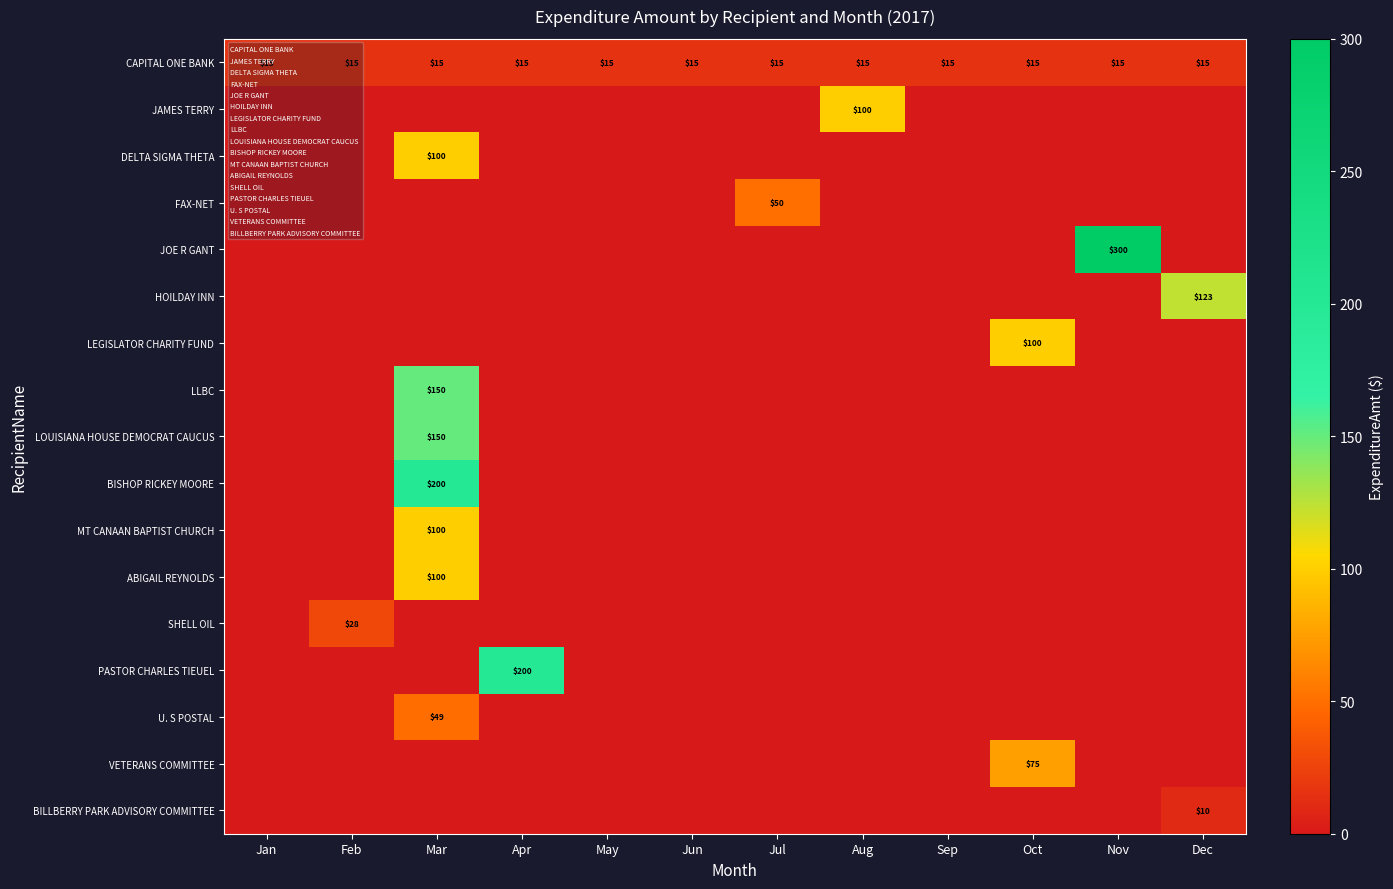

True or false: LEGISLATOR CHARITY FUND has a value of 0.0 at May.

True